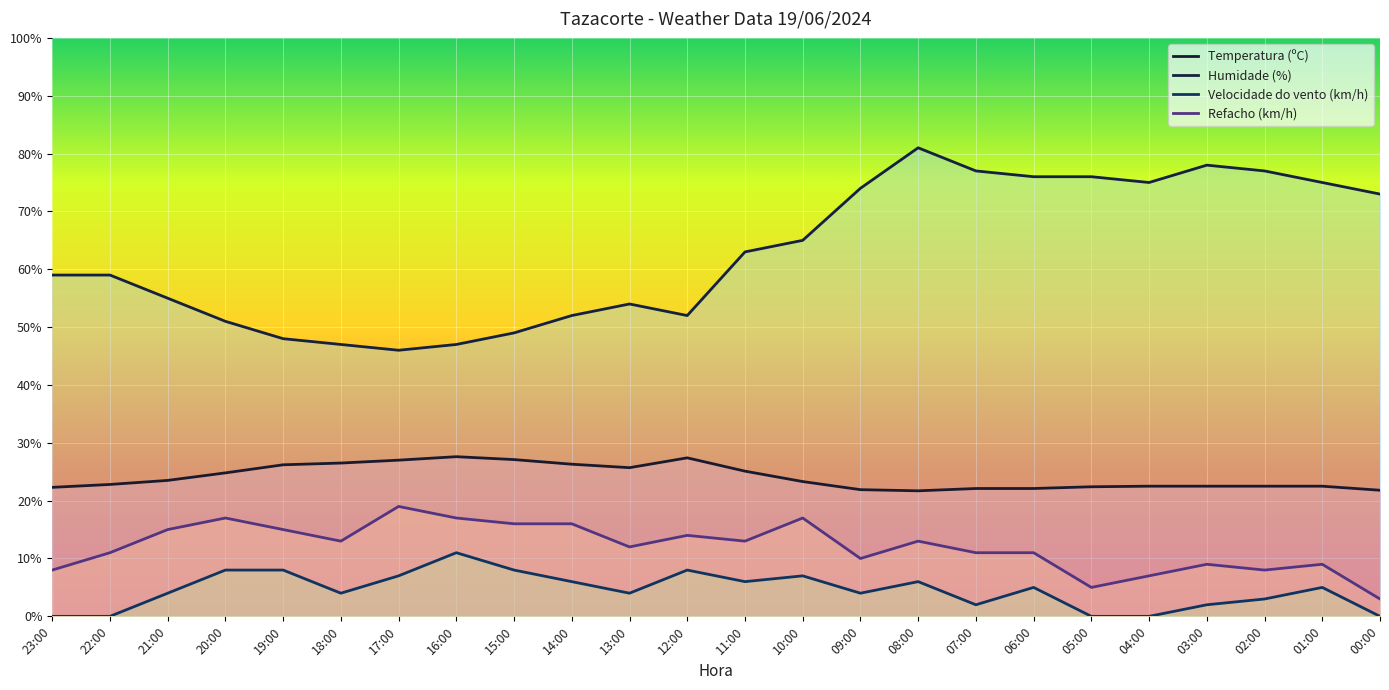

In Velocidade do vento (km/h), how many points are lower than both neighbors (excluding endpoints)?

5